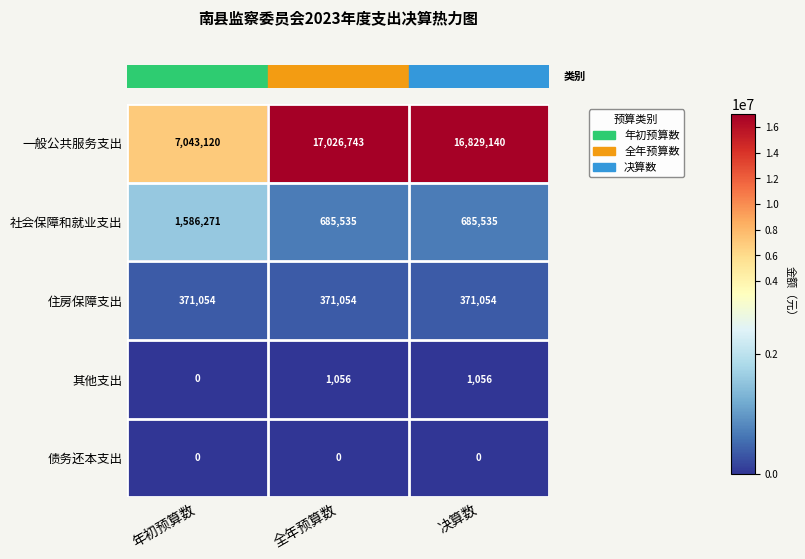

List the series in order of their peak value, highest first.

一般公共服务支出, 社会保障和就业支出, 住房保障支出, 其他支出, 债务还本支出